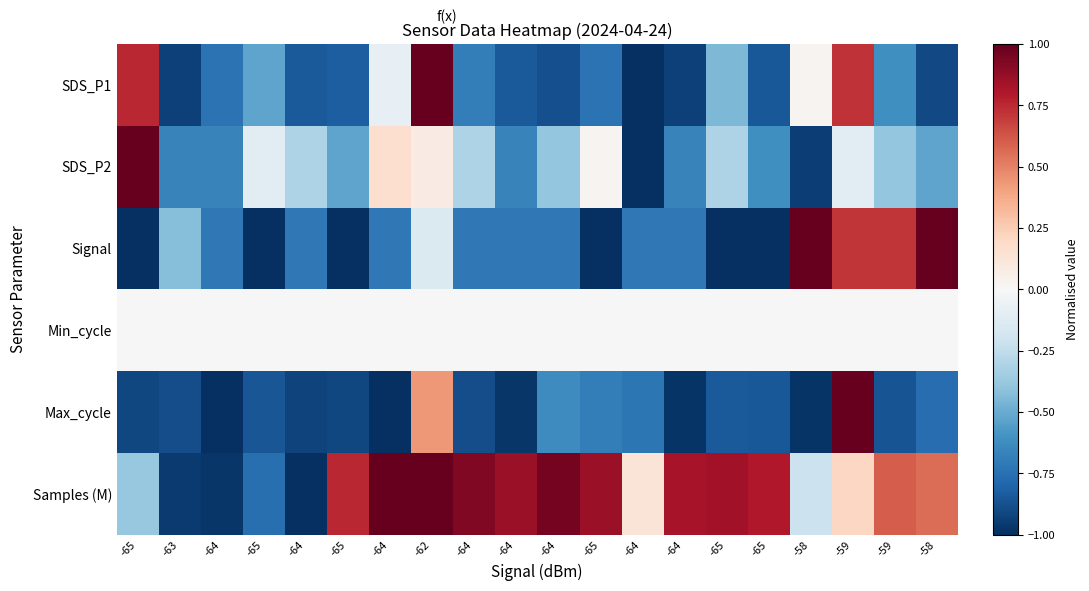

Between -65 and -58, which is larger?

-65